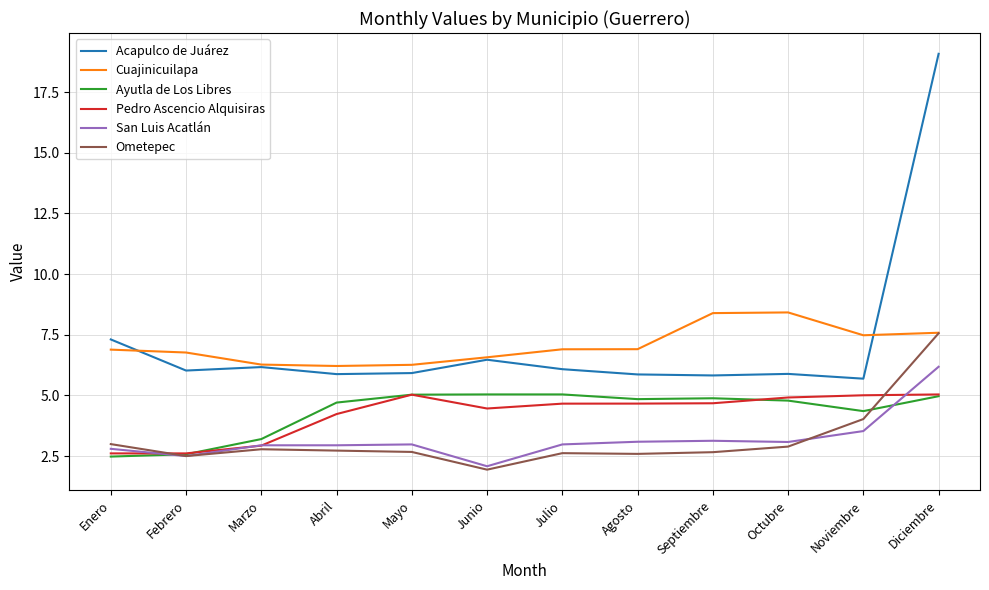

What value does the San Luis Acatlán series have at Abril?

2.9